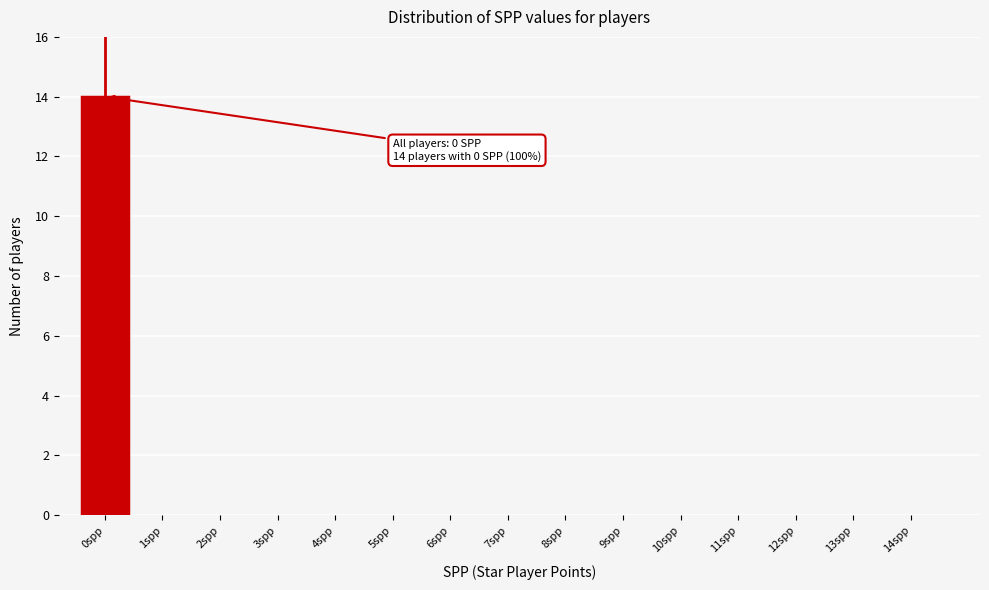

Reading left to right, list all the values displayed in this chart.

0spp=14	1spp=0	2spp=0	3spp=0	4spp=0	5spp=0	6spp=0	7spp=0	8spp=0	9spp=0	10spp=0	11spp=0	12spp=0	13spp=0	14spp=0